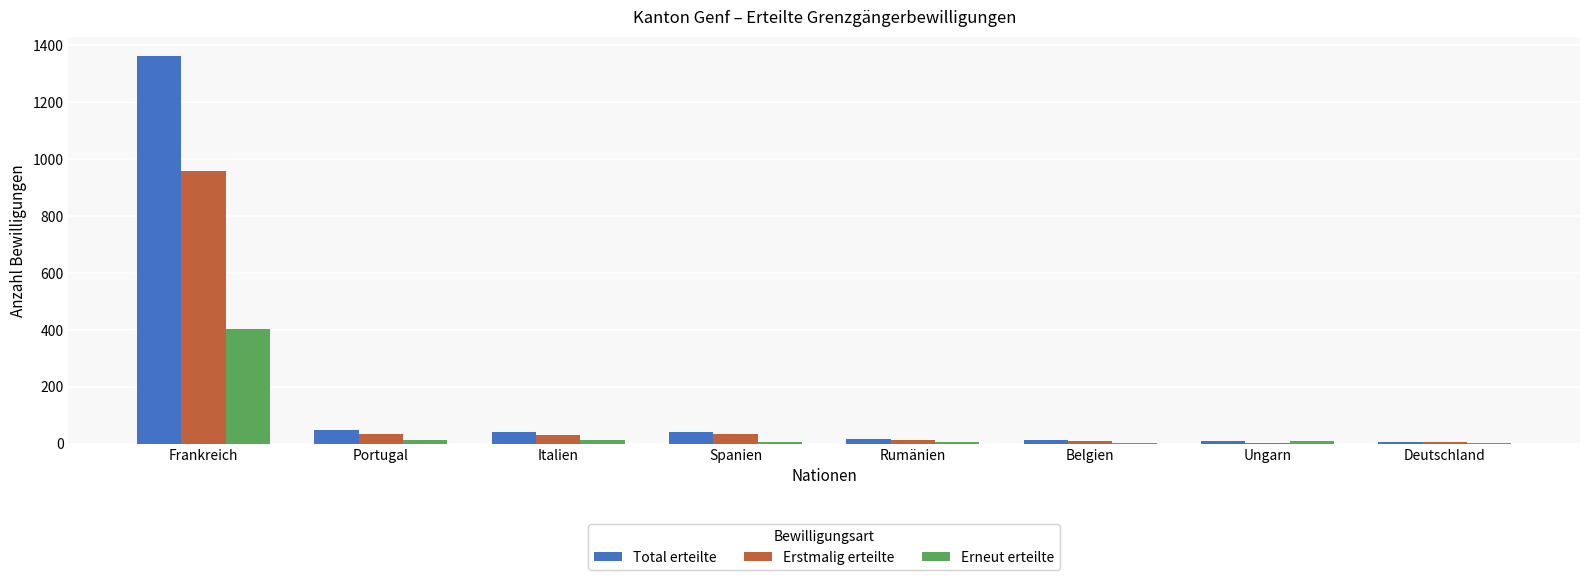

What is the sum of all Erneut erteilte values?

452